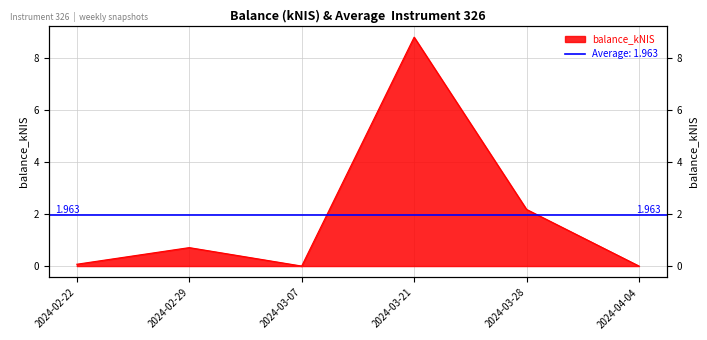

Reading right to left, extract all data points from this chart.

0.0	2.2	8.8	0.0	0.7	0.1